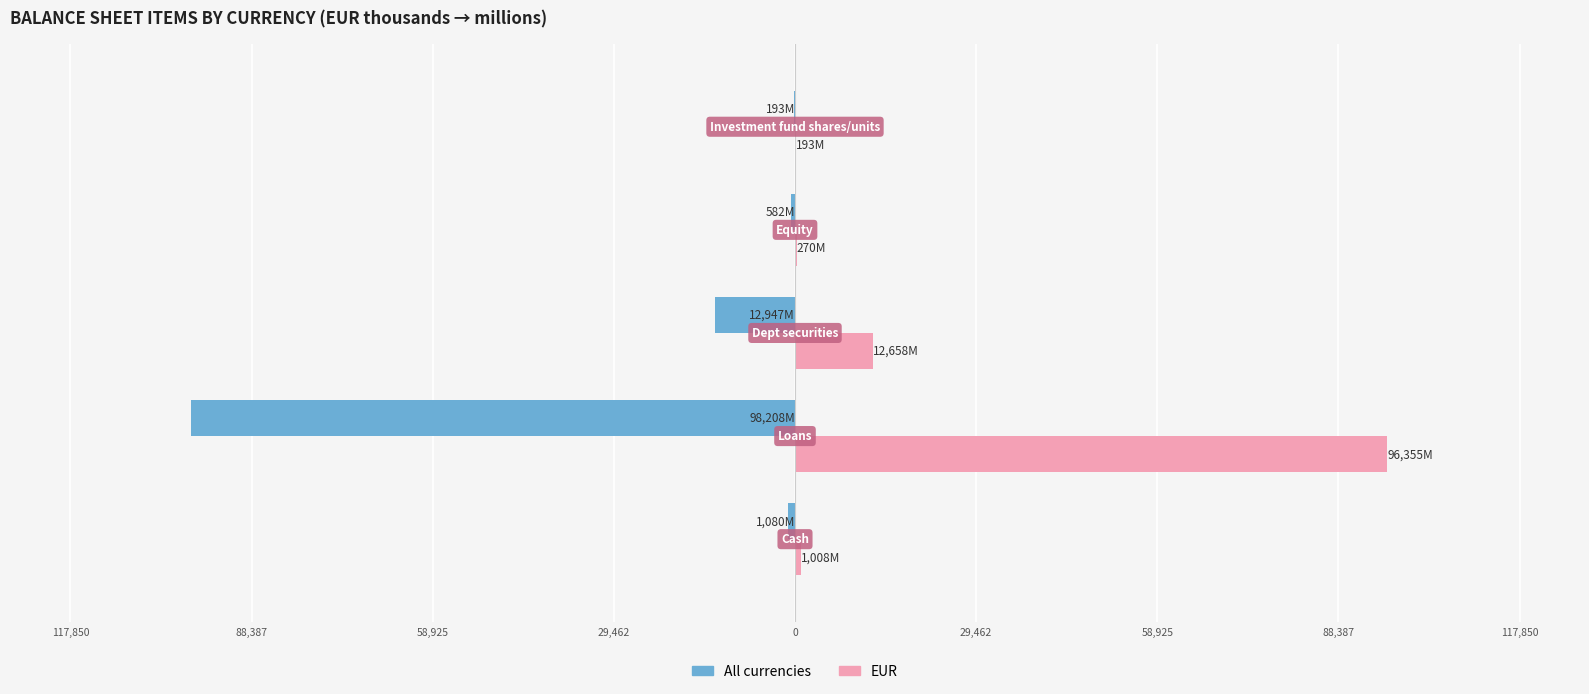

What are all the series names shown in the legend?

All currencies, EUR